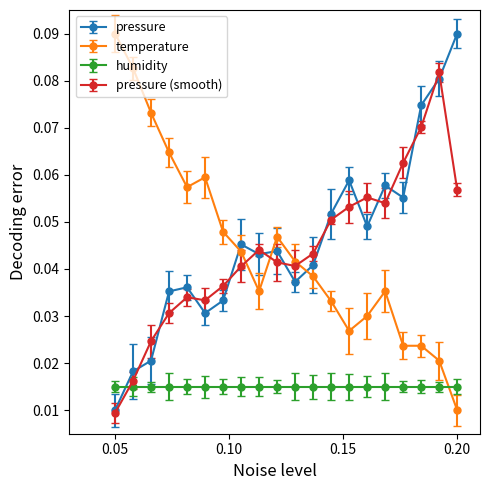

How many intersections are there between humidity and pressure (smooth)?

1